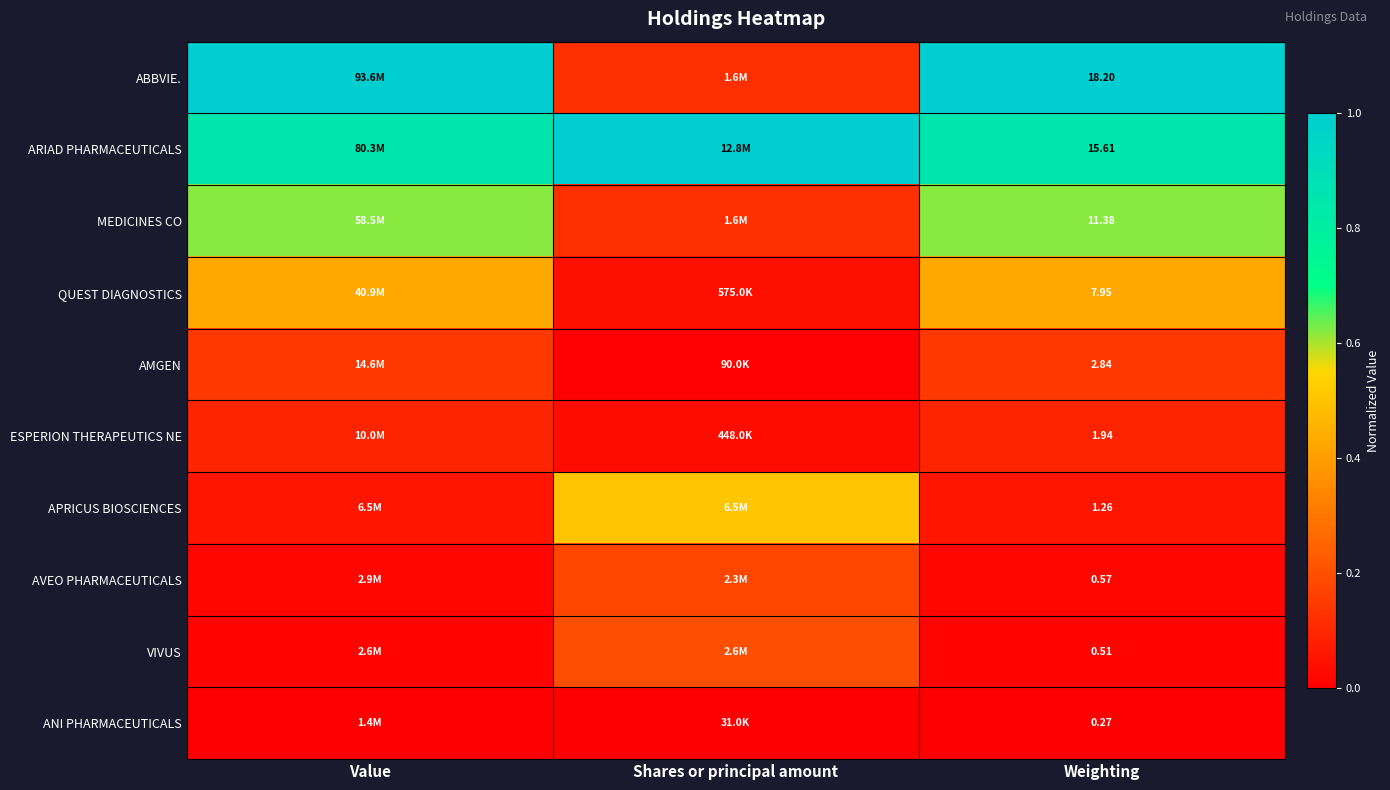

Rank the series at Weighting from lowest to highest value.

ANI PHARMACEUTICALS, VIVUS, AVEO PHARMACEUTICALS, APRICUS BIOSCIENCES, ESPERION THERAPEUTICS NE, AMGEN, QUEST DIAGNOSTICS, MEDICINES CO, ARIAD PHARMACEUTICALS, ABBVIE.